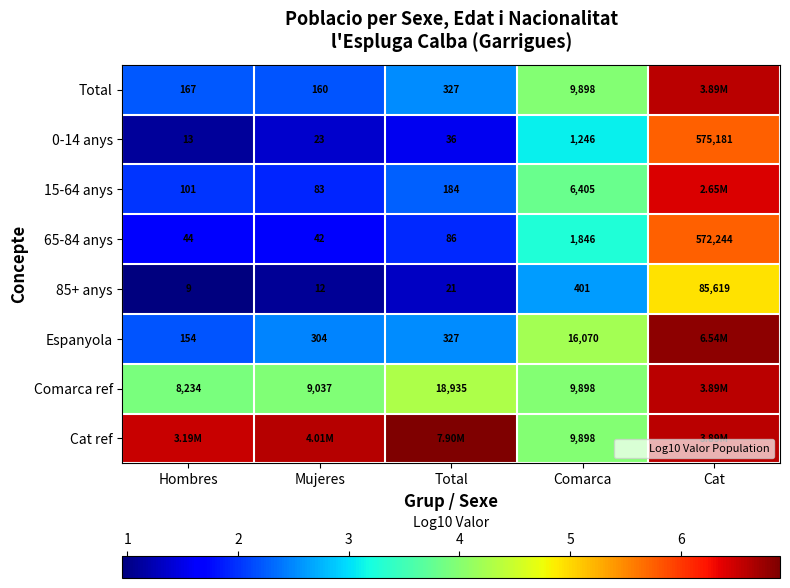

What is the difference between the Comarca ref values at Total and Hombres?

0.4